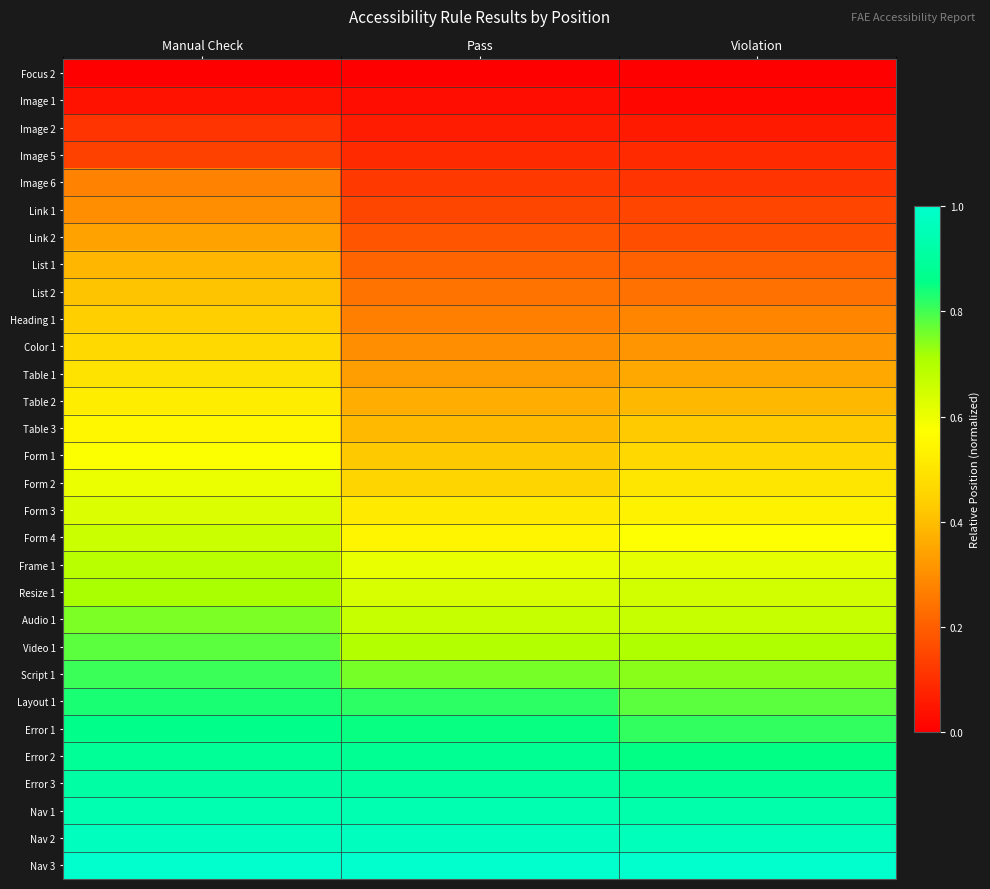

What is the total value across all series at Violation?

14.5